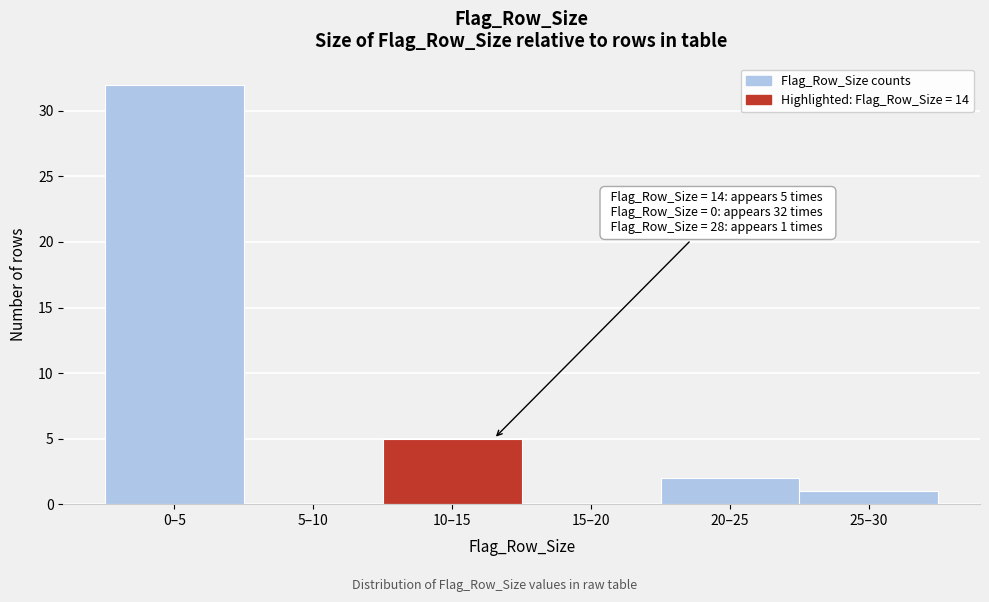

Reading right to left, what are all the values shown in this chart?

25–30=1	20–25=2	15–20=0	10–15=5	5–10=0	0–5=32